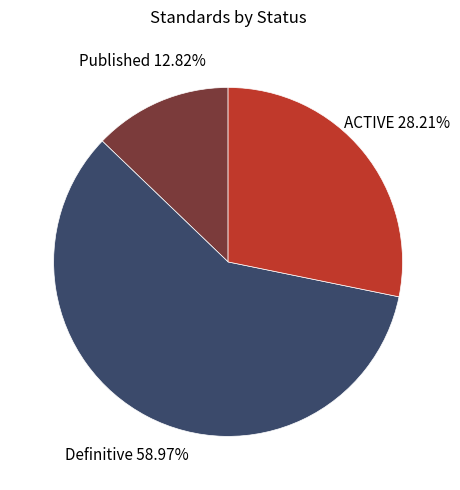

Is there any slice that represents more than half of the pie?

Yes